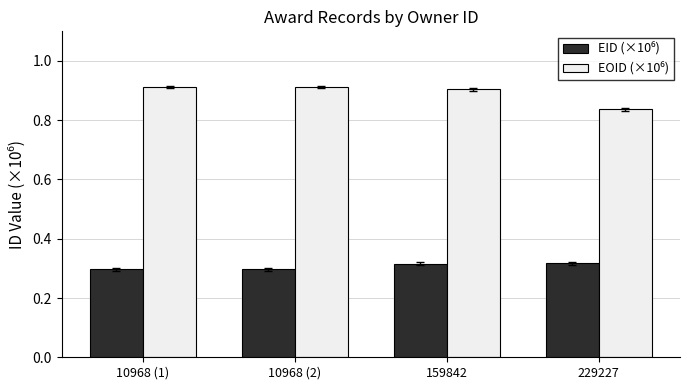

At how many categories does at least one series exceed 0?

4